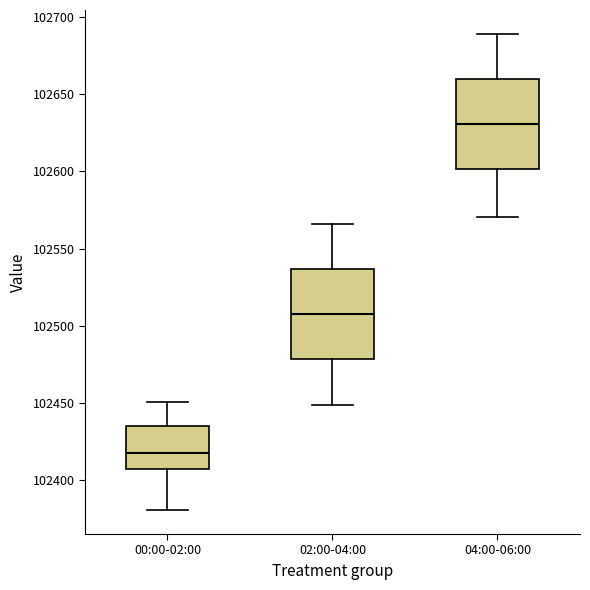

Where does the upper whisker of the box for 04:00-06:00 end on the y-axis? The values are not printed on the chart, so give them approximately, as read against the axis.

102690